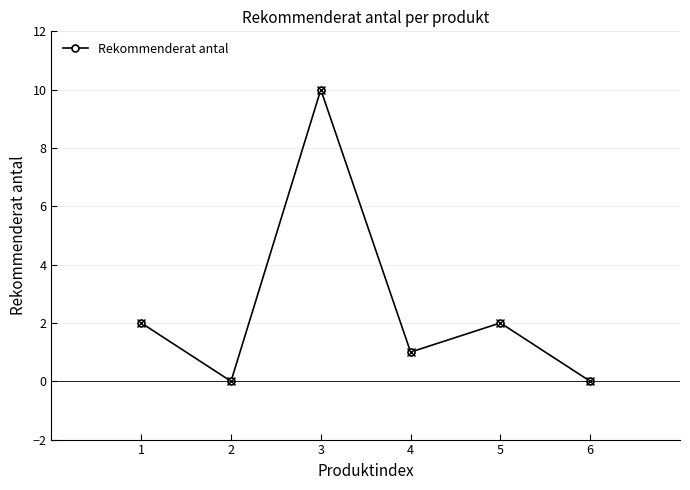

How many lines are shown in the chart?

1